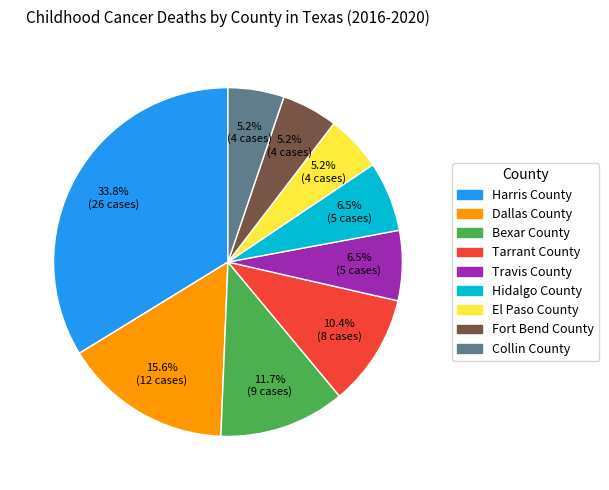

Is there any slice that represents more than half of the pie?

No